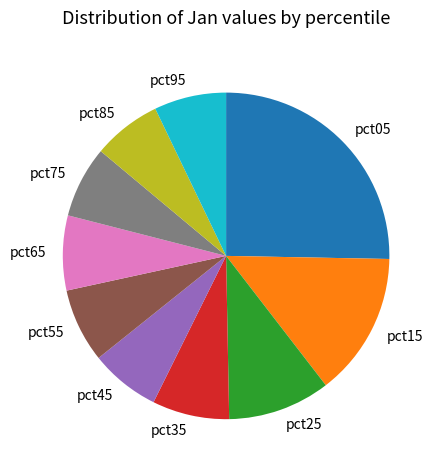

Is the sum of pct15 and pct35 greater than half?

No